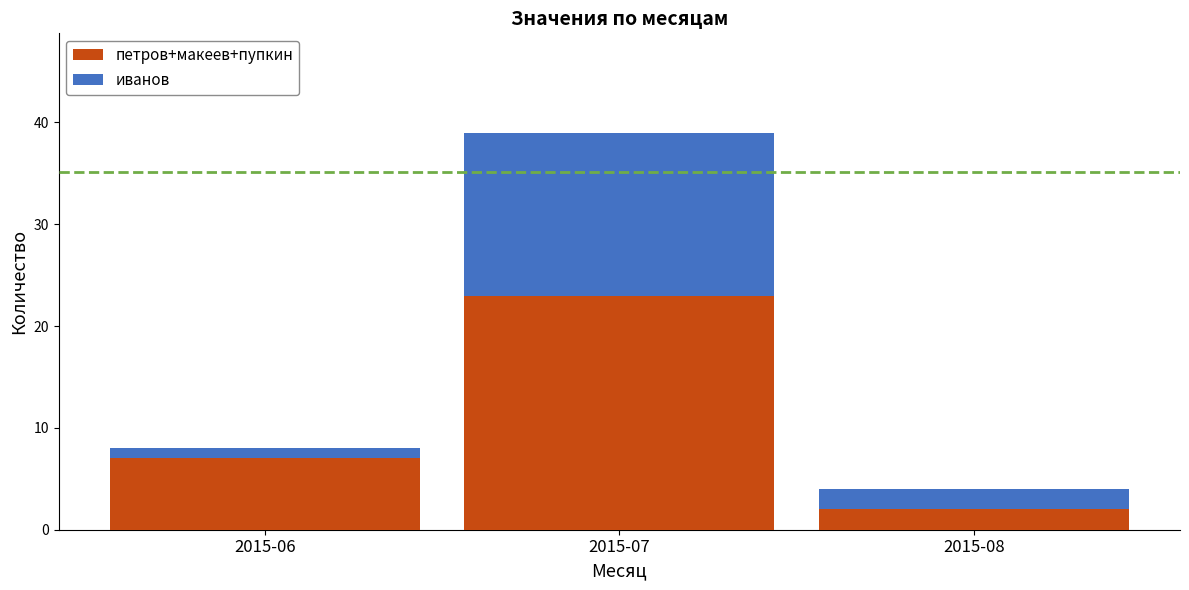

Is it true that петров+макеев+пупкин equals 7 at 2015-06?

True